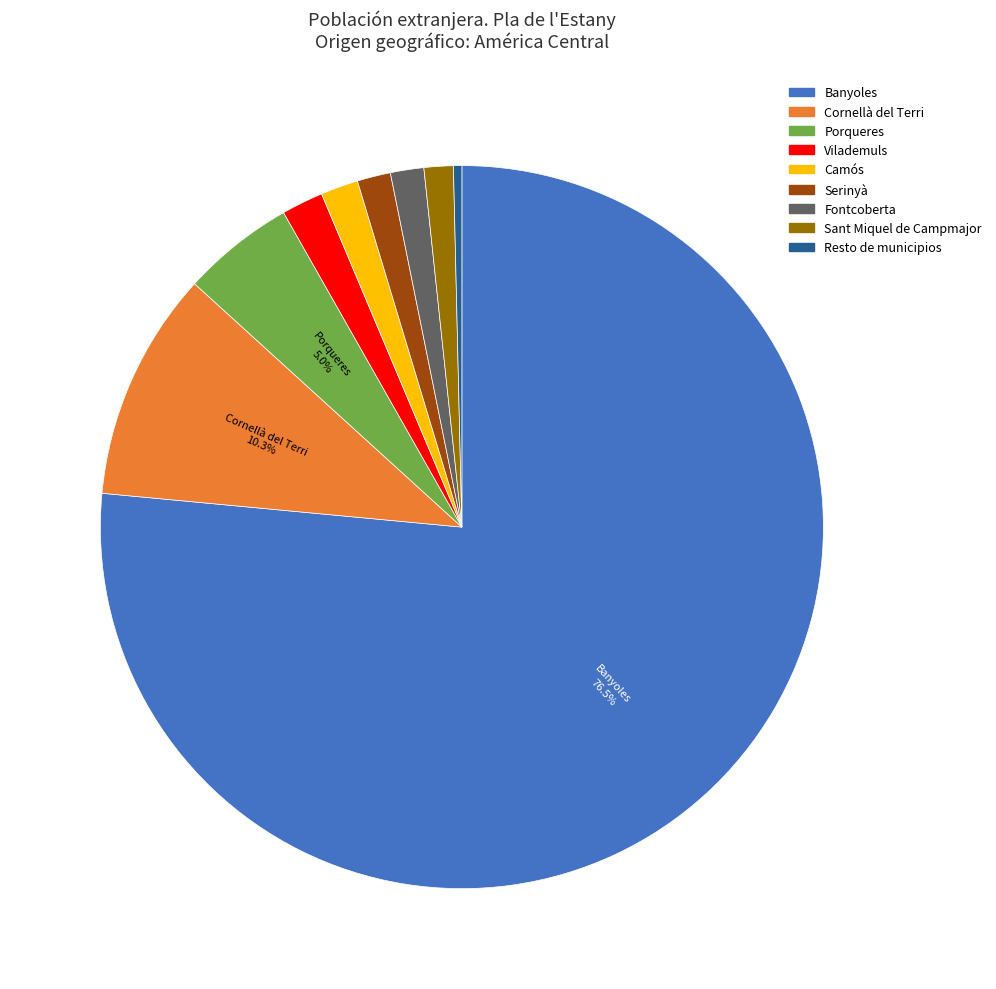

Is it true that Serinyà is 1% of the pie?

True